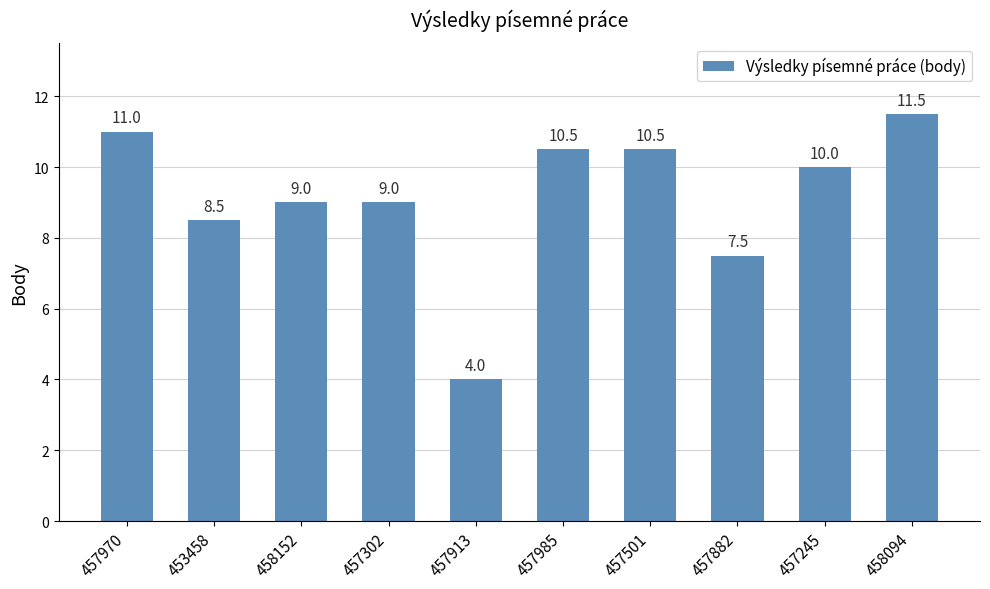

The chart shows a value of 11.0 at 457970. True or false?

True